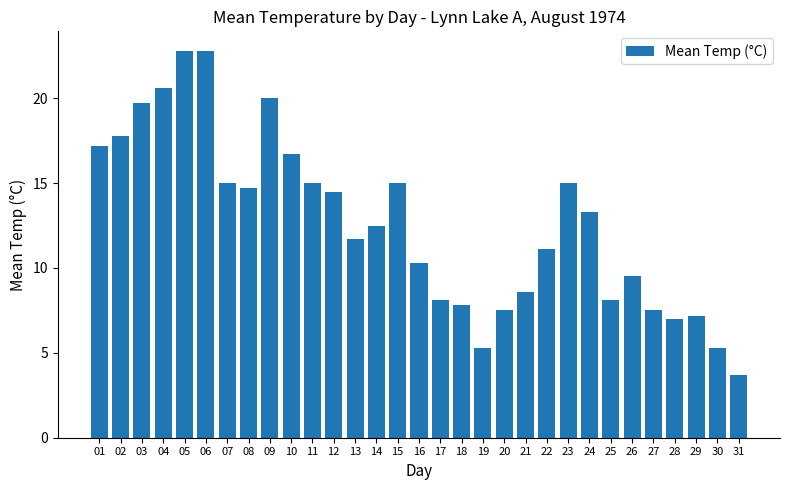

Does the chart contain stacked bars?

No